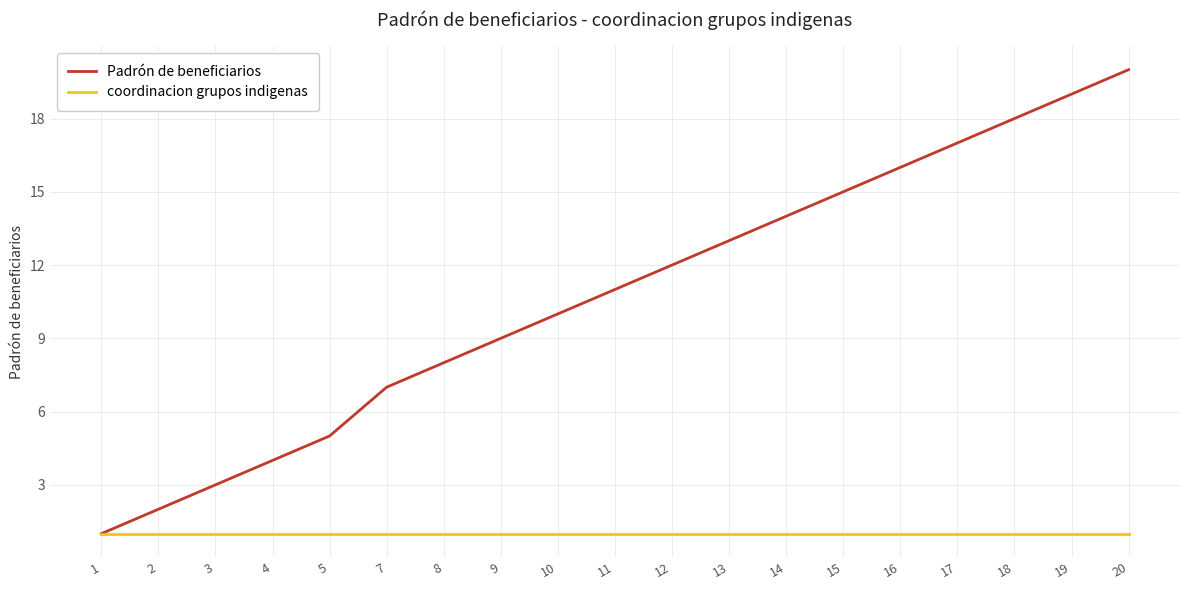

Which series has the largest total across all categories?

Padrón de beneficiarios